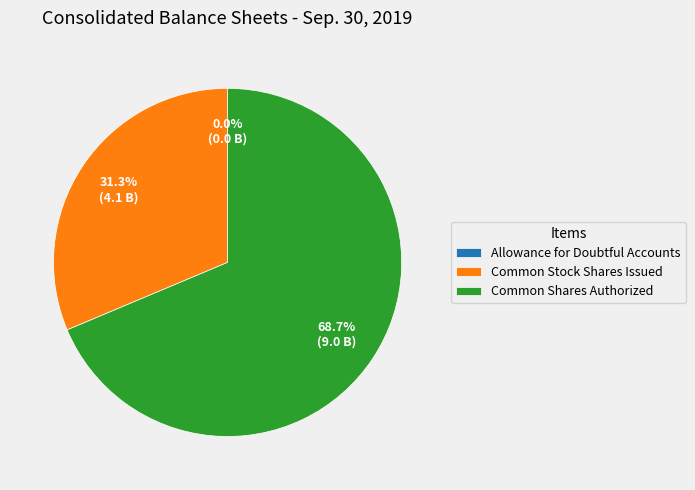

What portion of the pie excludes Common Shares Authorized?

31.3%